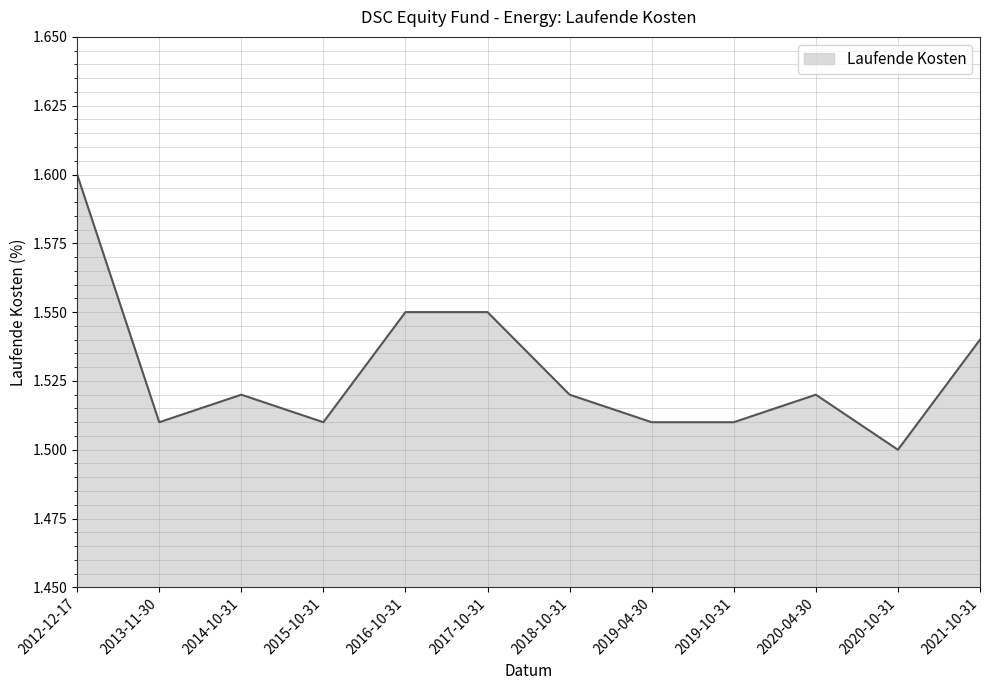

Is it true that the value at 2019-04-30 is 1.5?

True